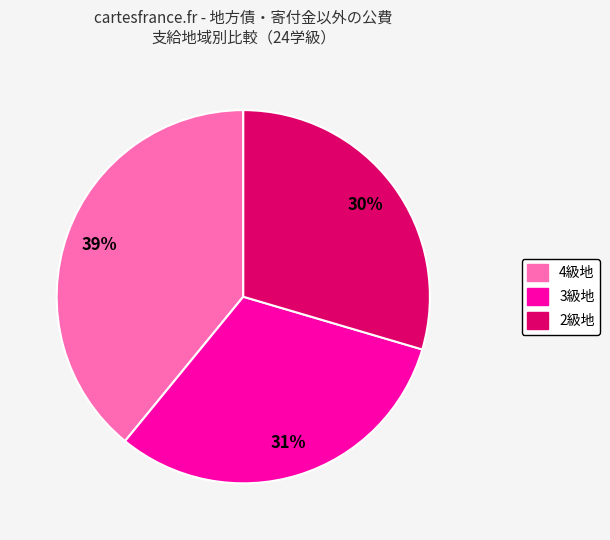

Count the number of slices in the pie.

3